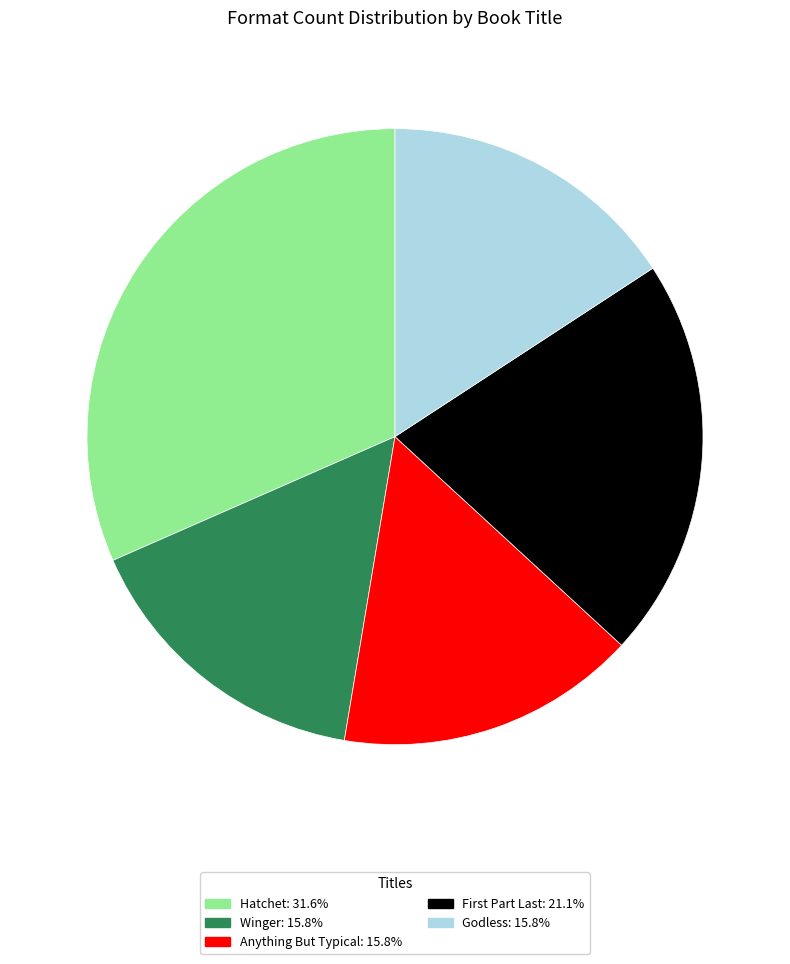

How many segments does this pie chart have?

5